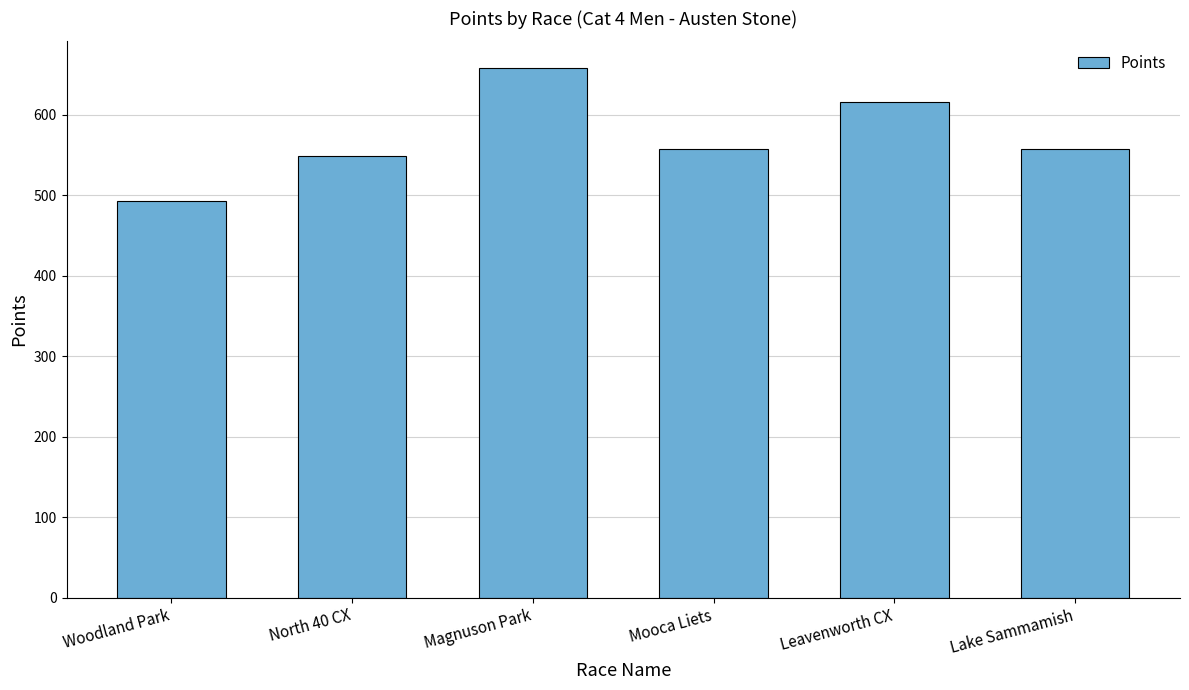

Which label corresponds to the smallest value in the chart?

Woodland Park